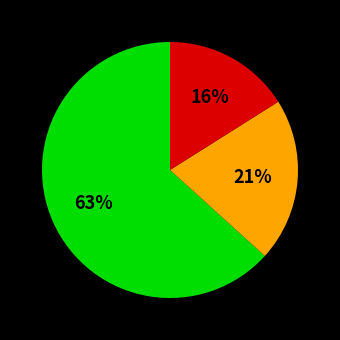

To the nearest percent, what is the average slice percentage?

33%